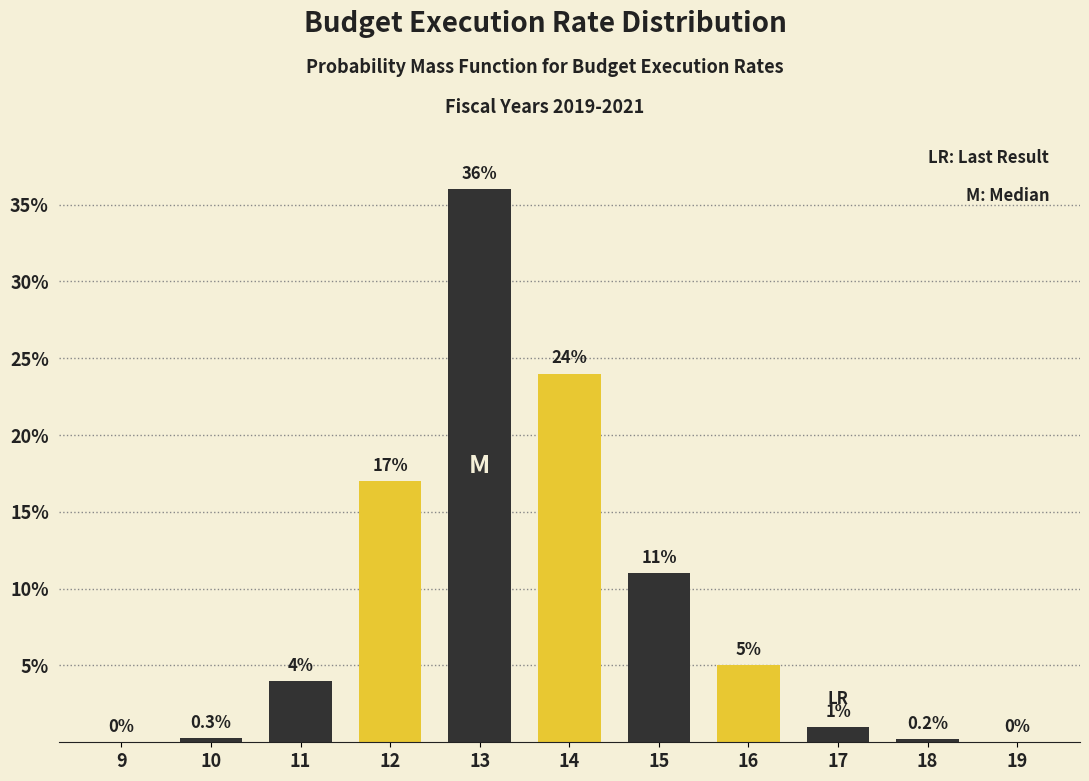

Reading left to right, what are all the values shown in this chart?

9=0.0	10=0.3	11=4.0	12=17.0	13=36.0	14=24.0	15=11.0	16=5.0	17=1.0	18=0.2	19=0.0